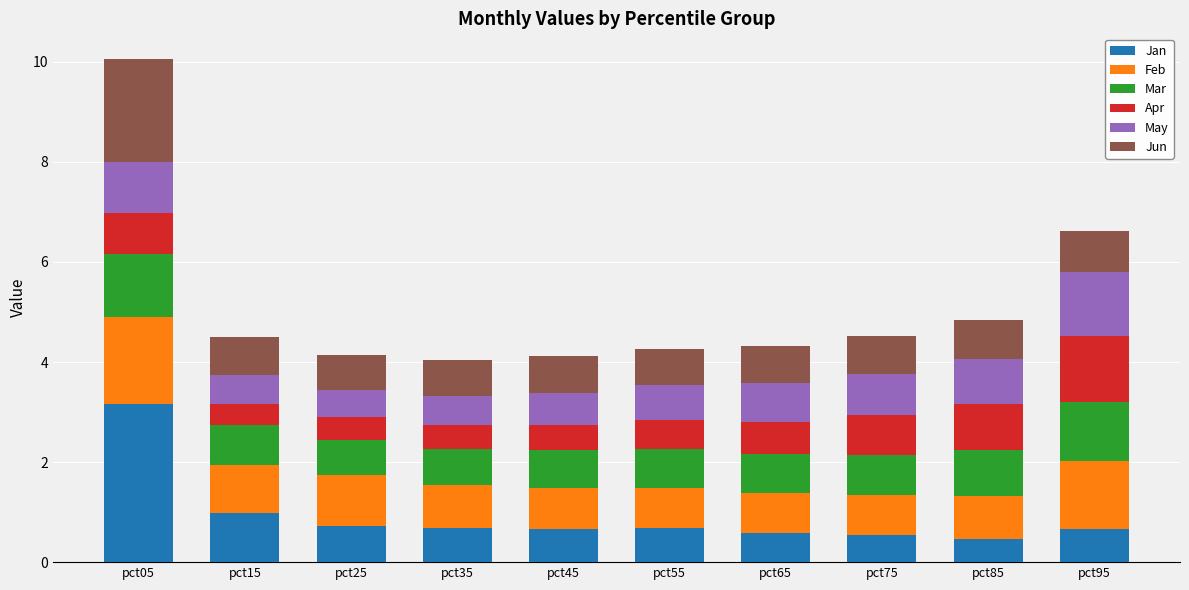

Is it true that Jan equals 0.7 at pct45?

True